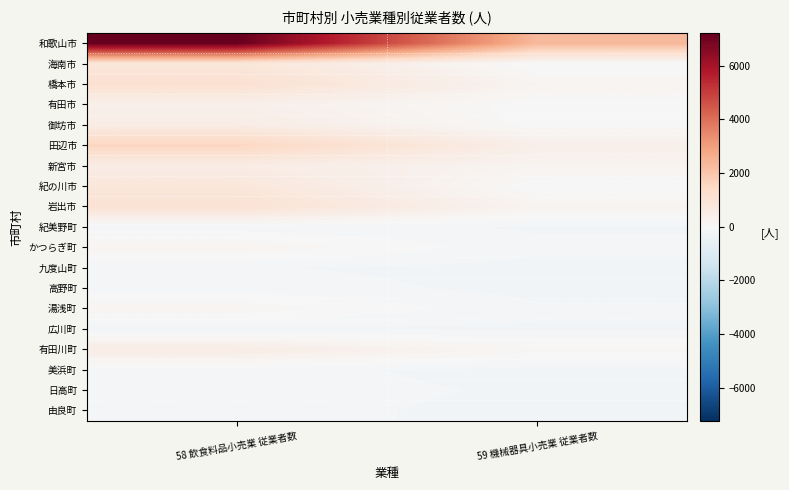

At which category does the chart reach its peak across all series?

58 飲食料品小売業 従業者数